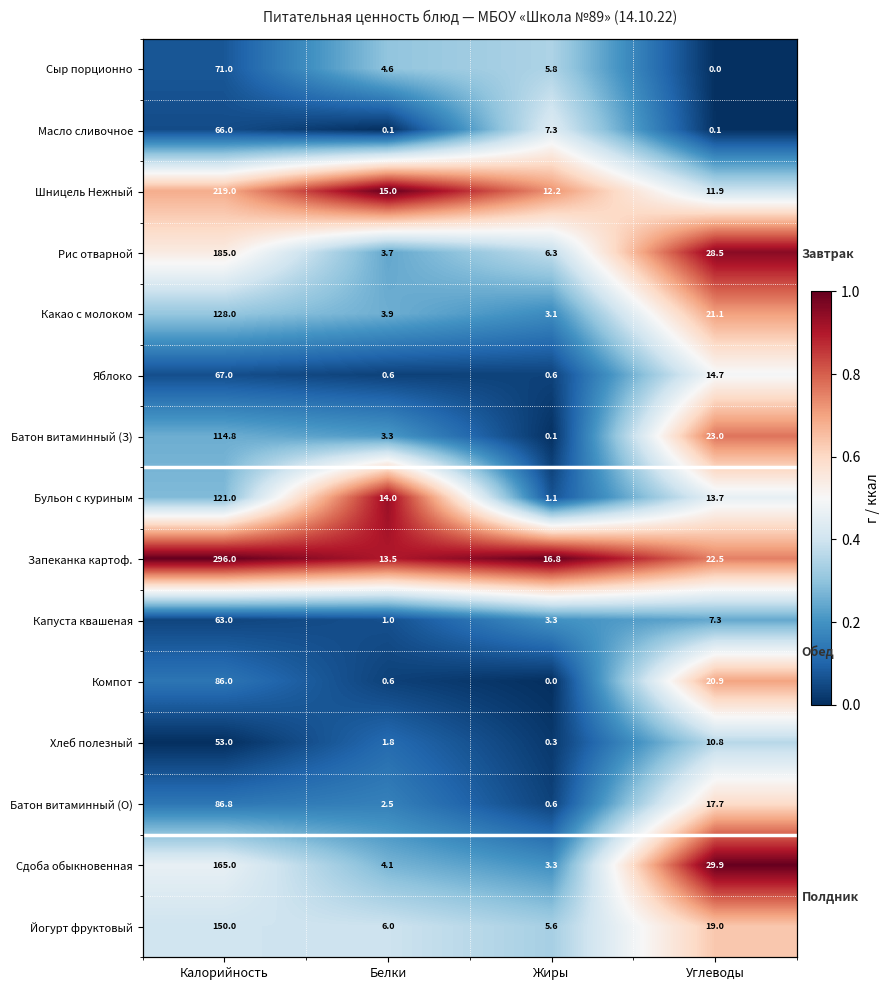

Which series changed the most between Жиры and Углеводы?

Сдоба обыкновенная